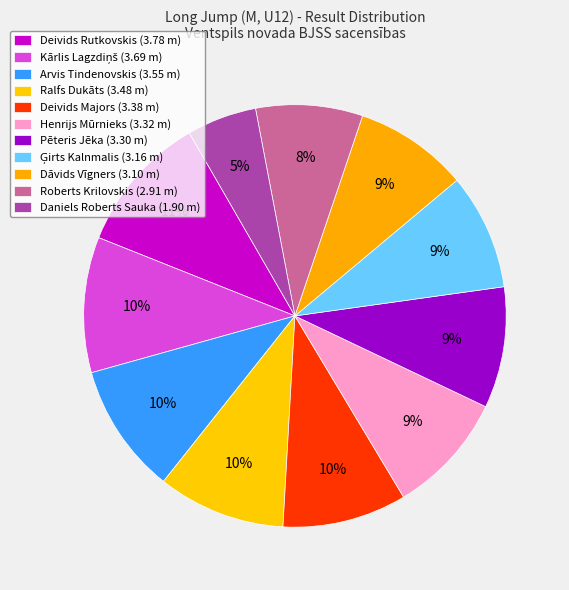

The Ģirts Kalnmalis slice represents 15% of the pie. True or false?

False